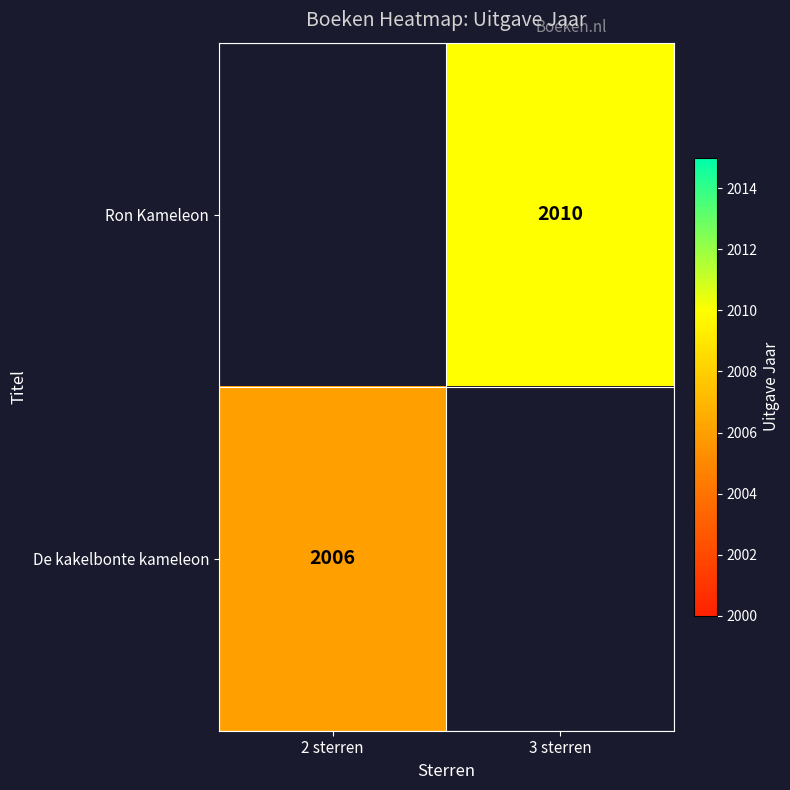

Is it true that Ron Kameleon equals 1049 at 3 sterren?

False